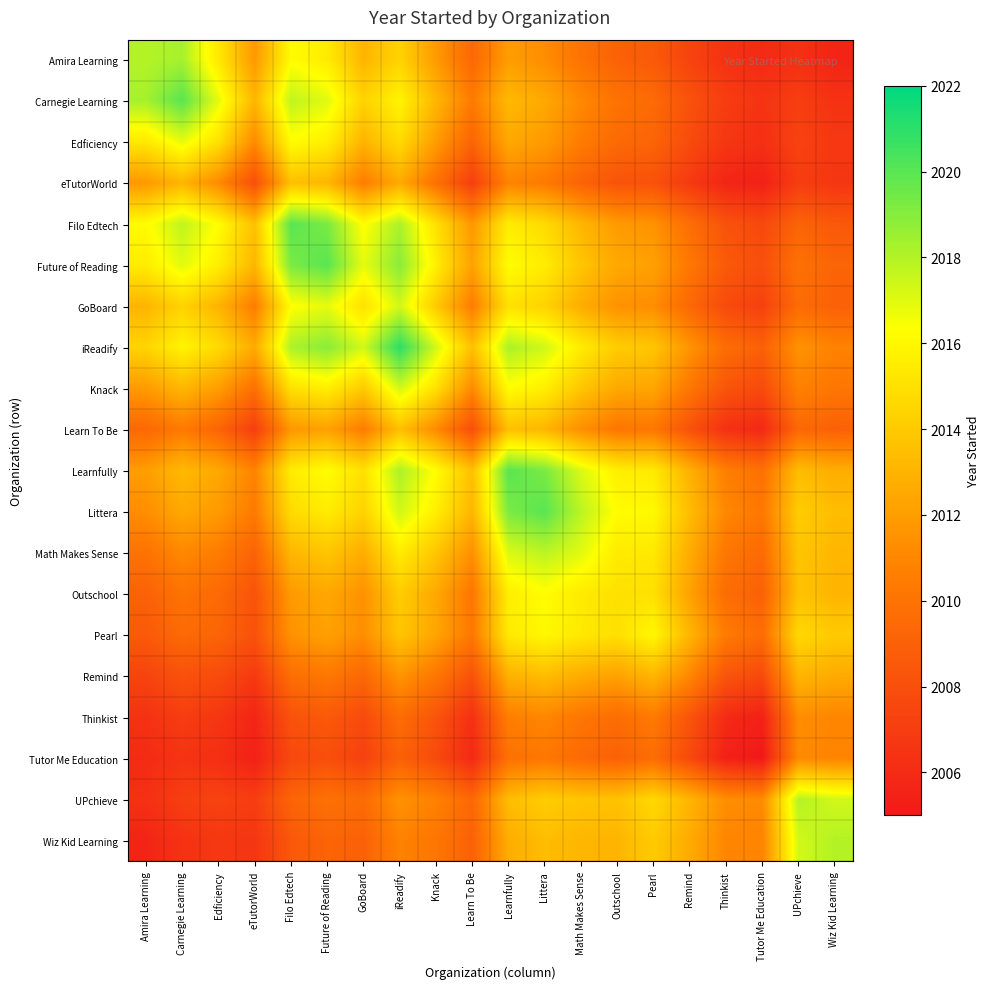

Reading left to right, transcribe all the data shown in this chart.

Amira Learning: Amira Learning=2018.0	Carnegie Learning=2018.3	Edficiency=2015.3	eTutorWorld=2011.8	Filo Edtech=2016.2	Future of Reading=2015.5	GoBoard=2013.0	iReadify=2014.4	Knack=2011.9	Learn To Be=2009.4	Learnfully=2012.0	Littera=2011.3	Math Makes Sense=2010.0	Outschool=2009.0	Pearl=2008.6	Remind=2007.4	Thinkist=2006.4	Tutor Me Education=2006.0	UPchieve=2006.3	Wiz Kid Learning=2005.7
Carnegie Learning: Amira Learning=2018.3	Carnegie Learning=2020.0	Edficiency=2016.9	eTutorWorld=2013.1	Filo Edtech=2017.8	Future of Reading=2017.0	GoBoard=2014.4	iReadify=2015.8	Knack=2013.1	Learn To Be=2010.4	Learnfully=2013.2	Littera=2012.5	Math Makes Sense=2011.1	Outschool=2010.0	Pearl=2009.5	Remind=2008.2	Thinkist=2007.0	Tutor Me Education=2006.5	UPchieve=2007.1	Wiz Kid Learning=2006.4
Edficiency: Amira Learning=2015.3	Carnegie Learning=2016.9	Edficiency=2015.0	eTutorWorld=2011.2	Filo Edtech=2016.2	Future of Reading=2015.6	GoBoard=2013.0	iReadify=2014.8	Knack=2012.0	Learn To Be=2009.2	Learnfully=2012.5	Littera=2011.9	Math Makes Sense=2010.5	Outschool=2009.5	Pearl=2009.2	Remind=2007.8	Thinkist=2006.7	Tutor Me Education=2006.2	UPchieve=2007.3	Wiz Kid Learning=2006.7
eTutorWorld: Amira Learning=2011.8	Carnegie Learning=2013.1	Edficiency=2011.2	eTutorWorld=2008.0	Filo Edtech=2013.5	Future of Reading=2013.1	GoBoard=2010.5	iReadify=2012.6	Knack=2009.9	Learn To Be=2007.1	Learnfully=2010.8	Littera=2010.4	Math Makes Sense=2009.1	Outschool=2008.2	Pearl=2008.2	Remind=2006.8	Thinkist=2005.7	Tutor Me Education=2005.5	UPchieve=2007.0	Wiz Kid Learning=2006.6
Filo Edtech: Amira Learning=2016.2	Carnegie Learning=2017.8	Edficiency=2016.2	eTutorWorld=2013.5	Filo Edtech=2020.0	Future of Reading=2019.2	GoBoard=2016.2	iReadify=2018.2	Knack=2015.0	Learn To Be=2011.8	Learnfully=2015.5	Littera=2014.8	Math Makes Sense=2013.1	Outschool=2011.9	Pearl=2011.5	Remind=2009.7	Thinkist=2008.2	Tutor Me Education=2007.6	UPchieve=2009.2	Wiz Kid Learning=2008.5
Future of Reading: Amira Learning=2015.5	Carnegie Learning=2017.0	Edficiency=2015.6	eTutorWorld=2013.1	Filo Edtech=2019.2	Future of Reading=2020.0	GoBoard=2016.9	iReadify=2019.0	Knack=2015.6	Learn To Be=2012.2	Learnfully=2016.2	Littera=2015.5	Math Makes Sense=2013.8	Outschool=2012.5	Pearl=2012.2	Remind=2010.2	Thinkist=2008.6	Tutor Me Education=2008.0	UPchieve=2009.9	Wiz Kid Learning=2009.2
GoBoard: Amira Learning=2013.0	Carnegie Learning=2014.4	Edficiency=2013.0	eTutorWorld=2010.5	Filo Edtech=2016.2	Future of Reading=2016.9	GoBoard=2015.0	iReadify=2017.3	Knack=2014.0	Learn To Be=2010.5	Learnfully=2015.0	Littera=2014.4	Math Makes Sense=2012.7	Outschool=2011.5	Pearl=2011.3	Remind=2009.4	Thinkist=2007.8	Tutor Me Education=2007.2	UPchieve=2009.6	Wiz Kid Learning=2009.0
iReadify: Amira Learning=2014.4	Carnegie Learning=2015.8	Edficiency=2014.8	eTutorWorld=2012.6	Filo Edtech=2018.2	Future of Reading=2019.0	GoBoard=2017.3	iReadify=2021.0	Knack=2017.3	Learn To Be=2013.5	Learnfully=2018.2	Littera=2017.4	Math Makes Sense=2015.5	Outschool=2014.1	Pearl=2013.8	Remind=2011.6	Thinkist=2009.7	Tutor Me Education=2009.0	UPchieve=2011.5	Wiz Kid Learning=2010.8
Knack: Amira Learning=2011.9	Carnegie Learning=2013.1	Edficiency=2012.0	eTutorWorld=2009.9	Filo Edtech=2015.0	Future of Reading=2015.6	GoBoard=2014.0	iReadify=2017.3	Knack=2015.0	Learn To Be=2011.2	Learnfully=2016.2	Littera=2015.6	Math Makes Sense=2013.8	Outschool=2012.5	Pearl=2012.3	Remind=2010.2	Thinkist=2008.3	Tutor Me Education=2007.8	UPchieve=2010.8	Wiz Kid Learning=2010.2
Learn To Be: Amira Learning=2009.4	Carnegie Learning=2010.4	Edficiency=2009.2	eTutorWorld=2007.1	Filo Edtech=2011.8	Future of Reading=2012.2	GoBoard=2010.5	iReadify=2013.5	Knack=2011.2	Learn To Be=2008.0	Learnfully=2013.5	Littera=2013.1	Math Makes Sense=2011.4	Outschool=2010.2	Pearl=2010.2	Remind=2008.2	Thinkist=2006.3	Tutor Me Education=2005.9	UPchieve=2009.4	Wiz Kid Learning=2009.0
Learnfully: Amira Learning=2012.0	Carnegie Learning=2013.2	Edficiency=2012.5	eTutorWorld=2010.8	Filo Edtech=2015.5	Future of Reading=2016.2	GoBoard=2015.0	iReadify=2018.2	Knack=2016.2	Learn To Be=2013.5	Learnfully=2020.0	Littera=2019.2	Math Makes Sense=2017.2	Outschool=2015.6	Pearl=2015.4	Remind=2012.9	Thinkist=2010.6	Tutor Me Education=2009.9	UPchieve=2013.4	Wiz Kid Learning=2012.7
Littera: Amira Learning=2011.3	Carnegie Learning=2012.5	Edficiency=2011.9	eTutorWorld=2010.4	Filo Edtech=2014.8	Future of Reading=2015.5	GoBoard=2014.4	iReadify=2017.4	Knack=2015.6	Learn To Be=2013.1	Learnfully=2019.2	Littera=2020.0	Math Makes Sense=2017.8	Outschool=2016.2	Pearl=2016.0	Remind=2013.4	Thinkist=2011.0	Tutor Me Education=2010.2	UPchieve=2014.1	Wiz Kid Learning=2013.4
Math Makes Sense: Amira Learning=2010.0	Carnegie Learning=2011.1	Edficiency=2010.5	eTutorWorld=2009.1	Filo Edtech=2013.1	Future of Reading=2013.8	GoBoard=2012.7	iReadify=2015.5	Knack=2013.8	Learn To Be=2011.4	Learnfully=2017.2	Littera=2017.8	Math Makes Sense=2017.0	Outschool=2015.5	Pearl=2015.3	Remind=2012.7	Thinkist=2010.2	Tutor Me Education=2009.5	UPchieve=2013.8	Wiz Kid Learning=2013.1
Outschool: Amira Learning=2009.0	Carnegie Learning=2010.0	Edficiency=2009.5	eTutorWorld=2008.2	Filo Edtech=2011.9	Future of Reading=2012.5	GoBoard=2011.5	iReadify=2014.1	Knack=2012.5	Learn To Be=2010.2	Learnfully=2015.6	Littera=2016.2	Math Makes Sense=2015.5	Outschool=2015.0	Pearl=2015.0	Remind=2012.2	Thinkist=2009.7	Tutor Me Education=2009.0	UPchieve=2013.6	Wiz Kid Learning=2013.0
Pearl: Amira Learning=2008.6	Carnegie Learning=2009.5	Edficiency=2009.2	eTutorWorld=2008.2	Filo Edtech=2011.5	Future of Reading=2012.2	GoBoard=2011.3	iReadify=2013.8	Knack=2012.3	Learn To Be=2010.2	Learnfully=2015.4	Littera=2016.0	Math Makes Sense=2015.3	Outschool=2015.0	Pearl=2016.0	Remind=2013.1	Thinkist=2010.4	Tutor Me Education=2009.7	UPchieve=2014.6	Wiz Kid Learning=2014.0
Remind: Amira Learning=2007.4	Carnegie Learning=2008.2	Edficiency=2007.8	eTutorWorld=2006.8	Filo Edtech=2009.7	Future of Reading=2010.2	GoBoard=2009.4	iReadify=2011.6	Knack=2010.2	Learn To Be=2008.2	Learnfully=2012.9	Littera=2013.4	Math Makes Sense=2012.7	Outschool=2012.2	Pearl=2013.1	Remind=2011.0	Thinkist=2008.3	Tutor Me Education=2007.7	UPchieve=2013.1	Wiz Kid Learning=2012.6
Thinkist: Amira Learning=2006.4	Carnegie Learning=2007.0	Edficiency=2006.7	eTutorWorld=2005.7	Filo Edtech=2008.2	Future of Reading=2008.6	GoBoard=2007.8	iReadify=2009.7	Knack=2008.3	Learn To Be=2006.3	Learnfully=2010.6	Littera=2011.0	Math Makes Sense=2010.2	Outschool=2009.7	Pearl=2010.4	Remind=2008.3	Thinkist=2006.0	Tutor Me Education=2005.5	UPchieve=2011.3	Wiz Kid Learning=2011.0
Tutor Me Education: Amira Learning=2006.0	Carnegie Learning=2006.5	Edficiency=2006.2	eTutorWorld=2005.5	Filo Edtech=2007.6	Future of Reading=2008.0	GoBoard=2007.2	iReadify=2009.0	Knack=2007.8	Learn To Be=2005.9	Learnfully=2009.9	Littera=2010.2	Math Makes Sense=2009.5	Outschool=2009.0	Pearl=2009.7	Remind=2007.7	Thinkist=2005.5	Tutor Me Education=2005.0	UPchieve=2011.2	Wiz Kid Learning=2010.8
UPchieve: Amira Learning=2006.3	Carnegie Learning=2007.1	Edficiency=2007.3	eTutorWorld=2007.0	Filo Edtech=2009.2	Future of Reading=2009.9	GoBoard=2009.6	iReadify=2011.5	Knack=2010.8	Learn To Be=2009.4	Learnfully=2013.4	Littera=2014.1	Math Makes Sense=2013.8	Outschool=2013.6	Pearl=2014.6	Remind=2013.1	Thinkist=2011.3	Tutor Me Education=2011.2	UPchieve=2018.0	Wiz Kid Learning=2017.3
Wiz Kid Learning: Amira Learning=2005.7	Carnegie Learning=2006.4	Edficiency=2006.7	eTutorWorld=2006.6	Filo Edtech=2008.5	Future of Reading=2009.2	GoBoard=2009.0	iReadify=2010.8	Knack=2010.2	Learn To Be=2009.0	Learnfully=2012.7	Littera=2013.4	Math Makes Sense=2013.1	Outschool=2013.0	Pearl=2014.0	Remind=2012.6	Thinkist=2011.0	Tutor Me Education=2010.8	UPchieve=2017.3	Wiz Kid Learning=2018.0